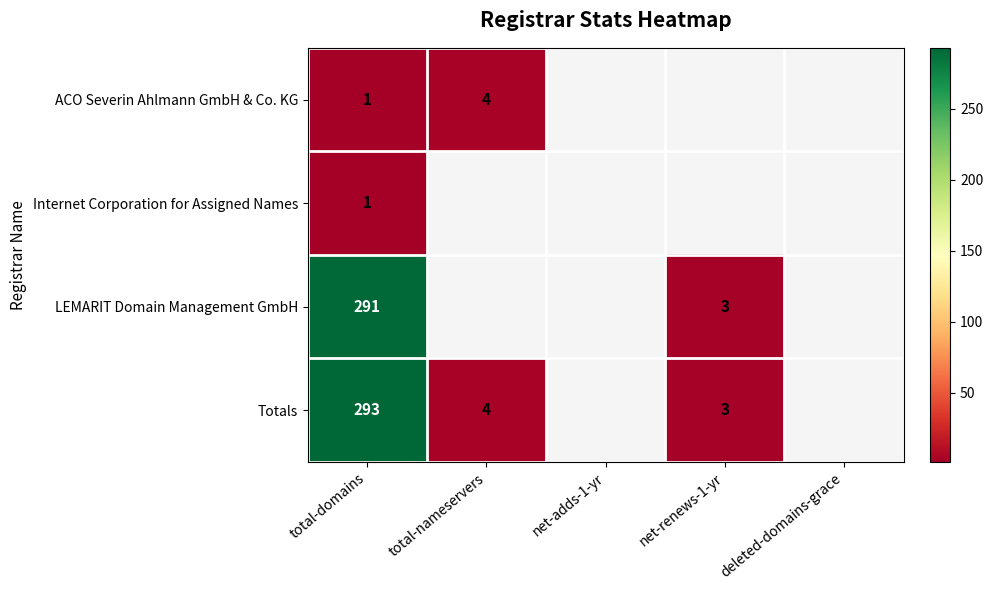

What is the total value across all series at total-domains?

586